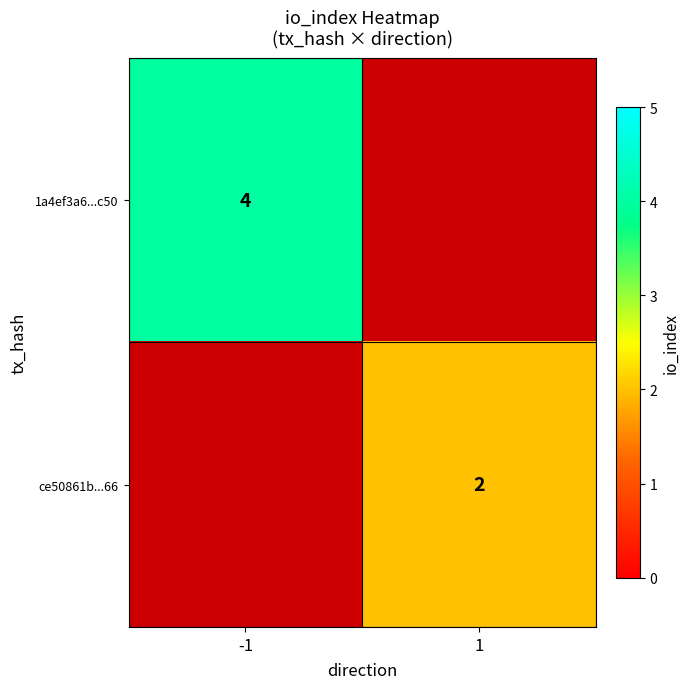

At how many categories does at least one series exceed 3?

1